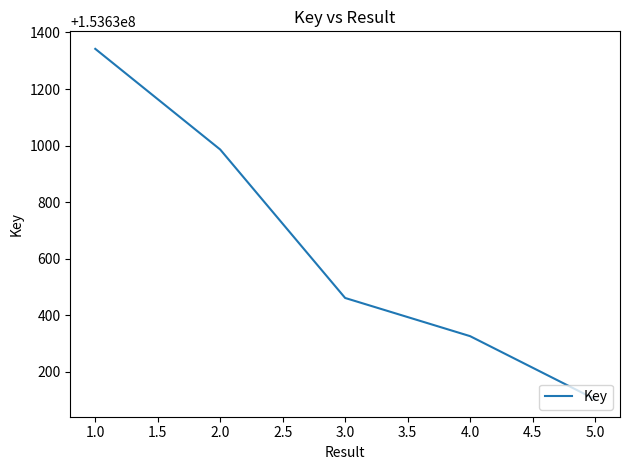

What is the ratio of the value at 1.0 to the value at 2.0?

1.0